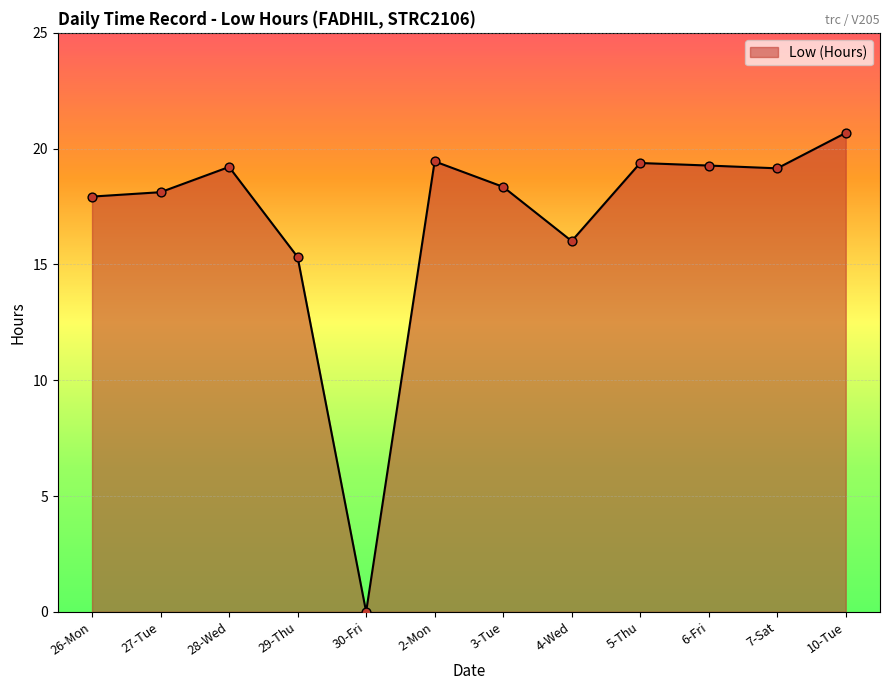

What is the change in value from 27-Tue to 10-Tue?

+2.6